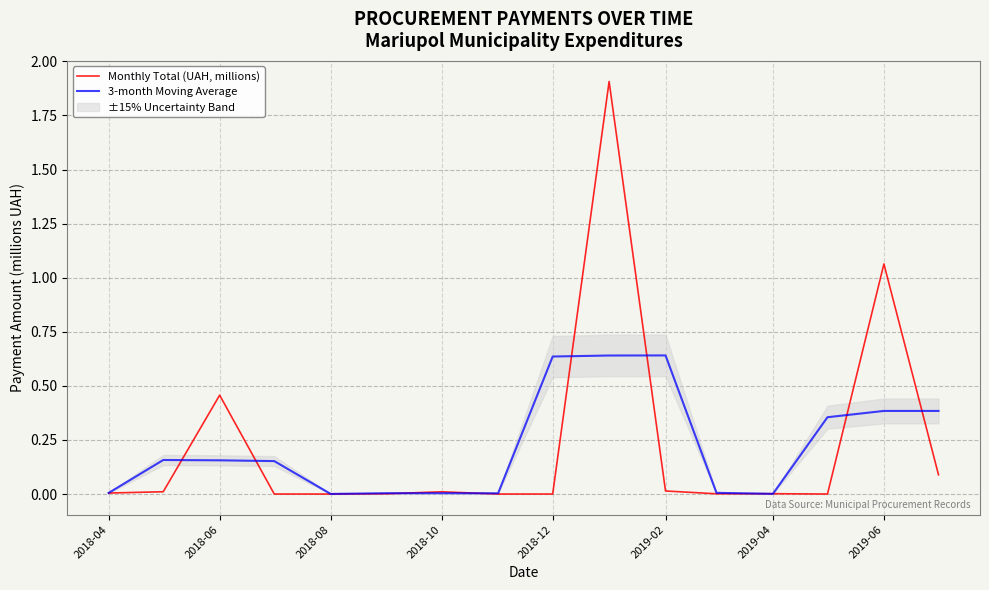

How many categories are shown in the chart?

16